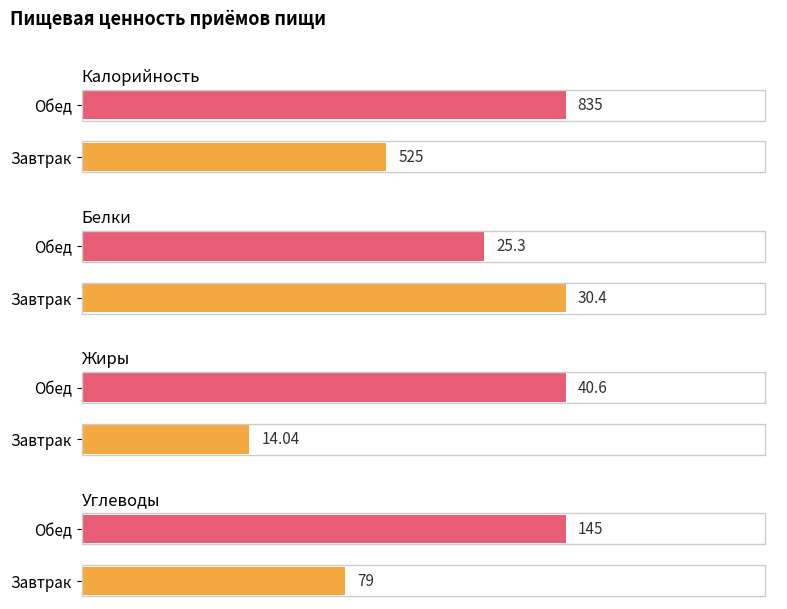

Between Завтрак and Обед, which series saw the biggest shift?

Калорийность